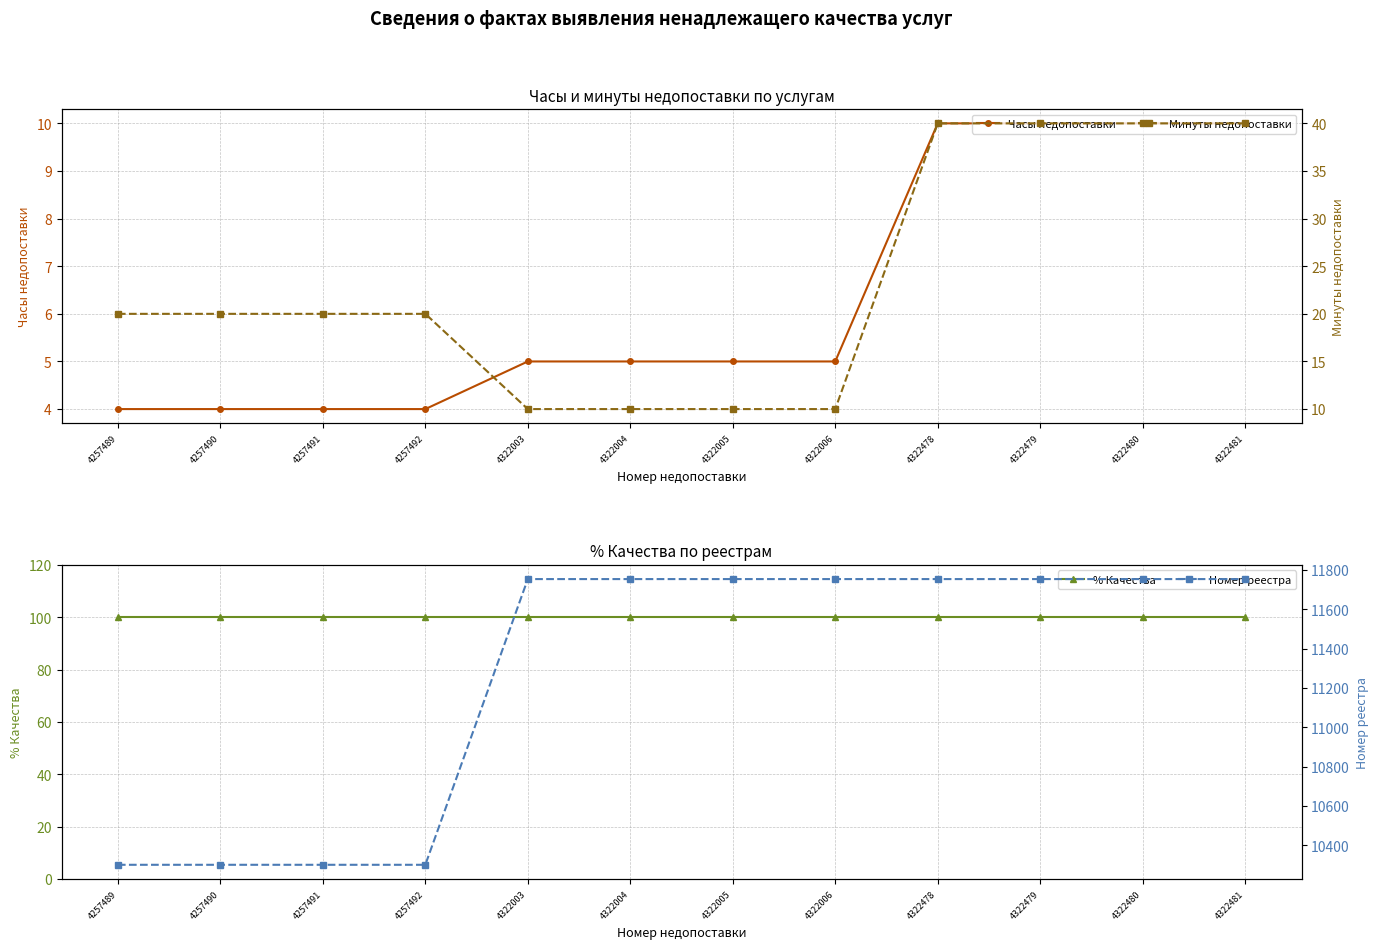

How many data points in Минуты недопоставки are less than 20?

4